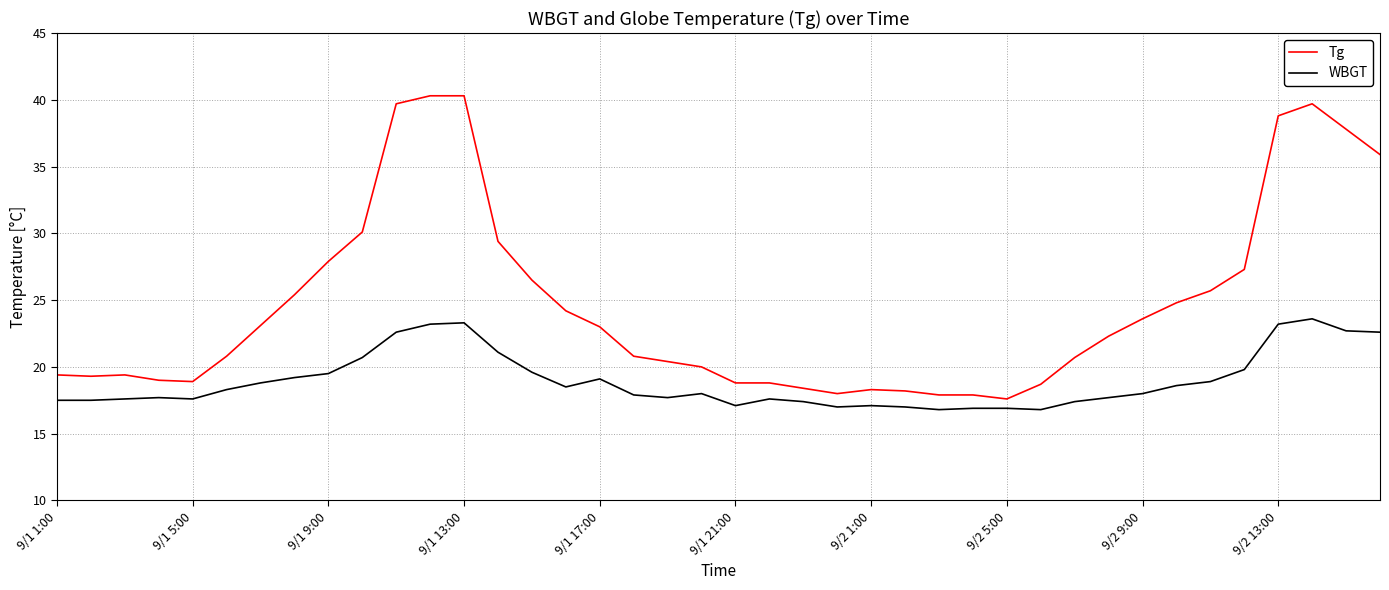

True or false: WBGT and Tg intersect in this chart.

False